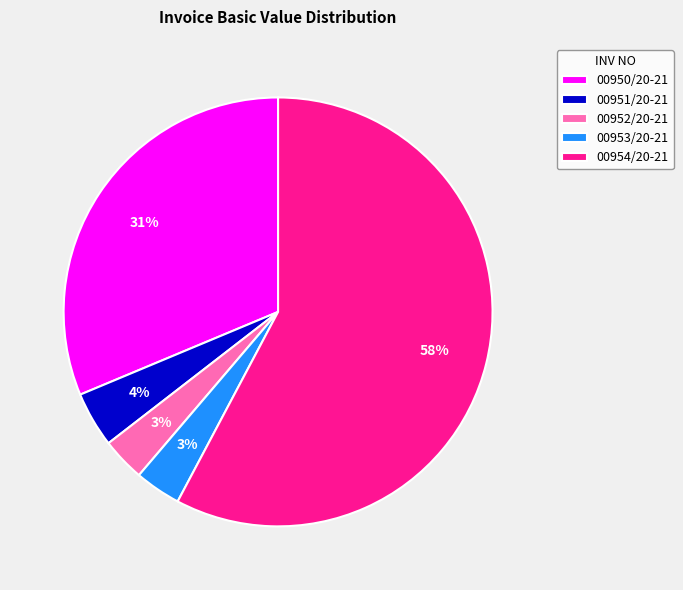

Which has a higher value, 00951/20-21 or 00950/20-21?

00950/20-21